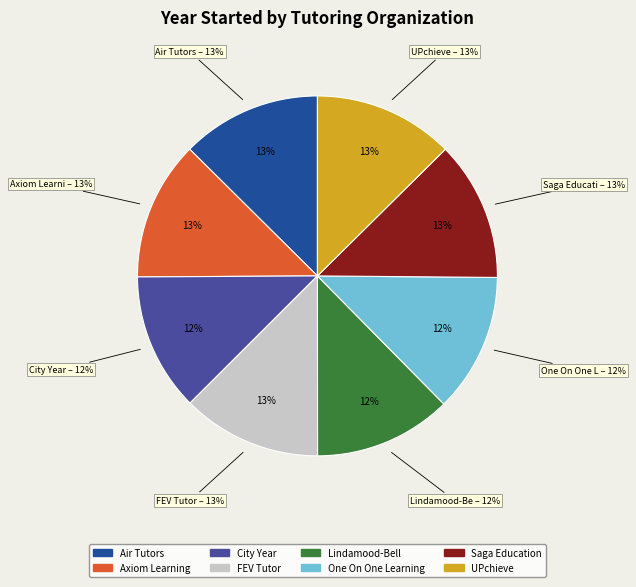

Does any single category account for the majority?

No